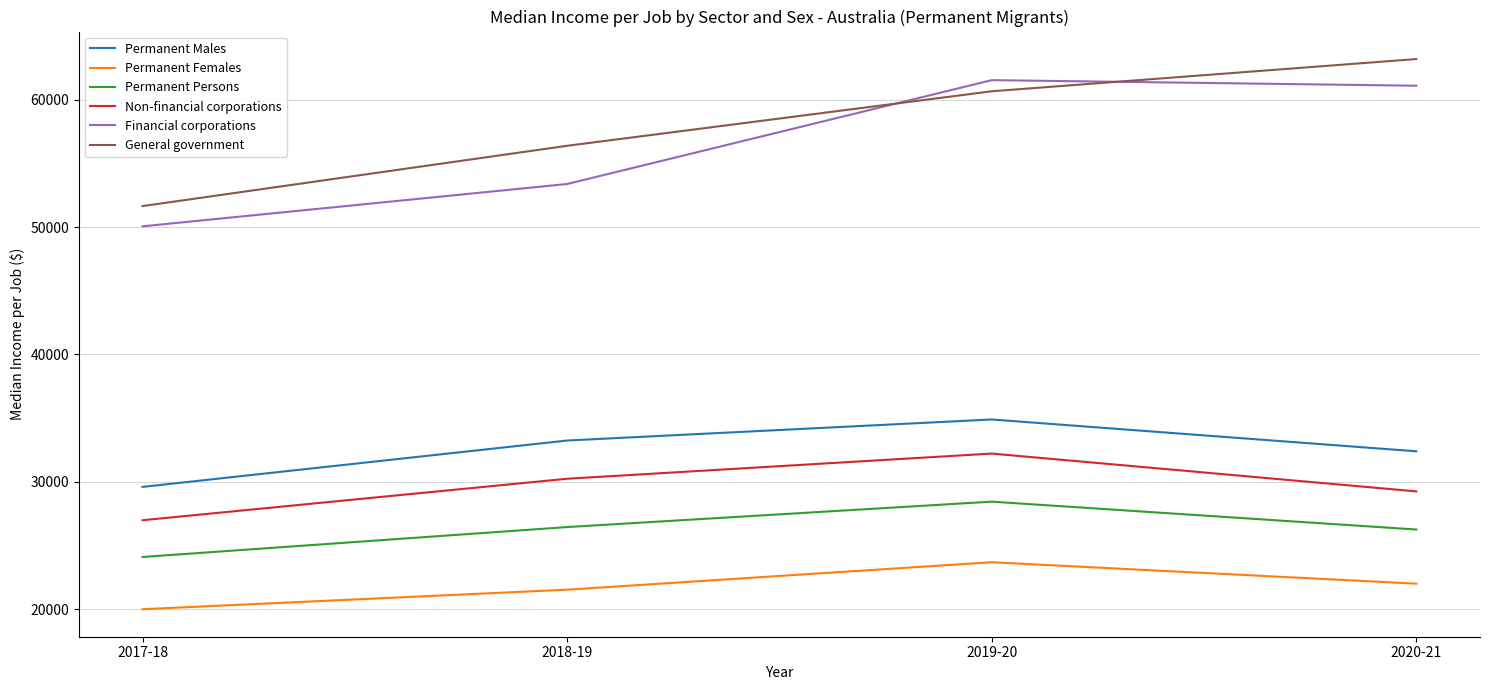

True or false: Permanent Males has a value of 14828 at 2020-21.

False